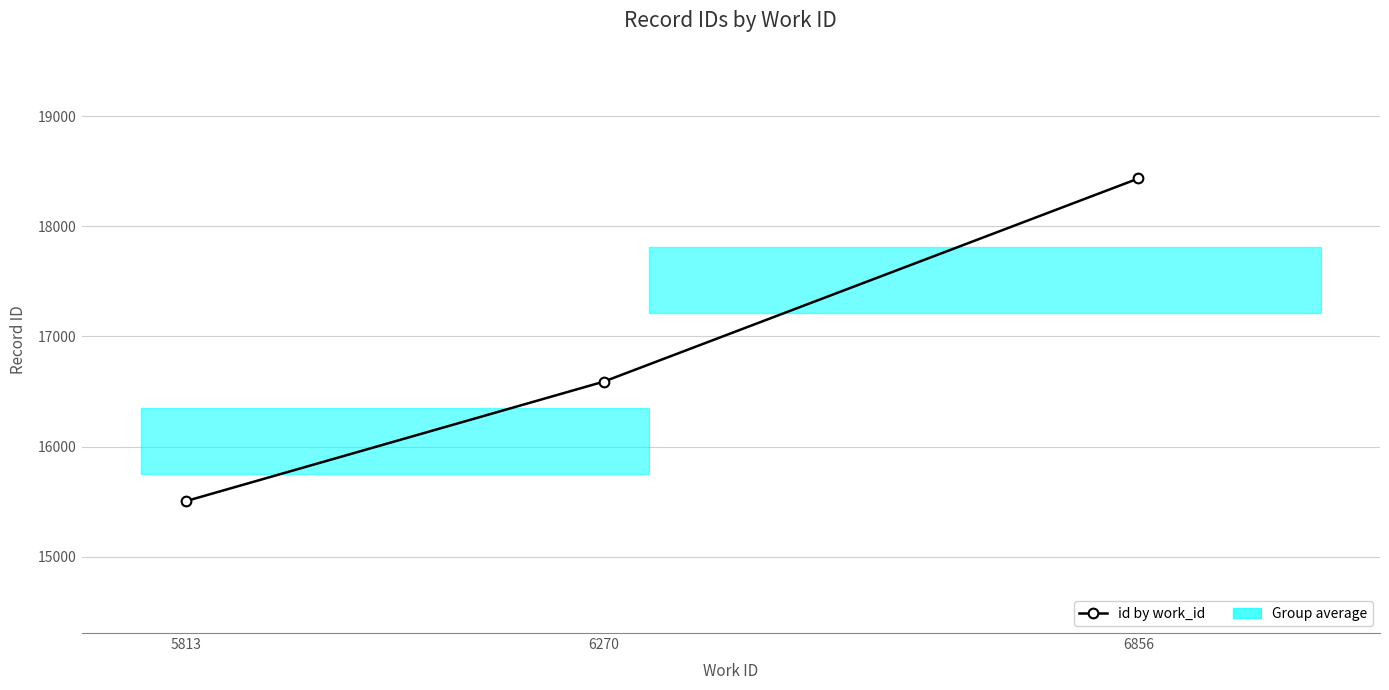

At which label does the data first exceed 16589?

6856